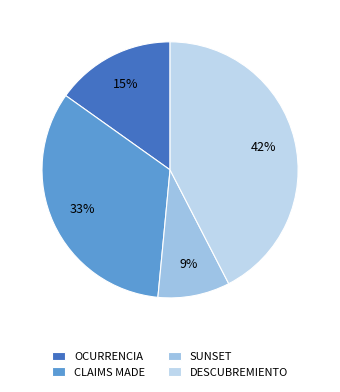

To the nearest percent, what portion does DESCUBREMIENTO represent?

42%